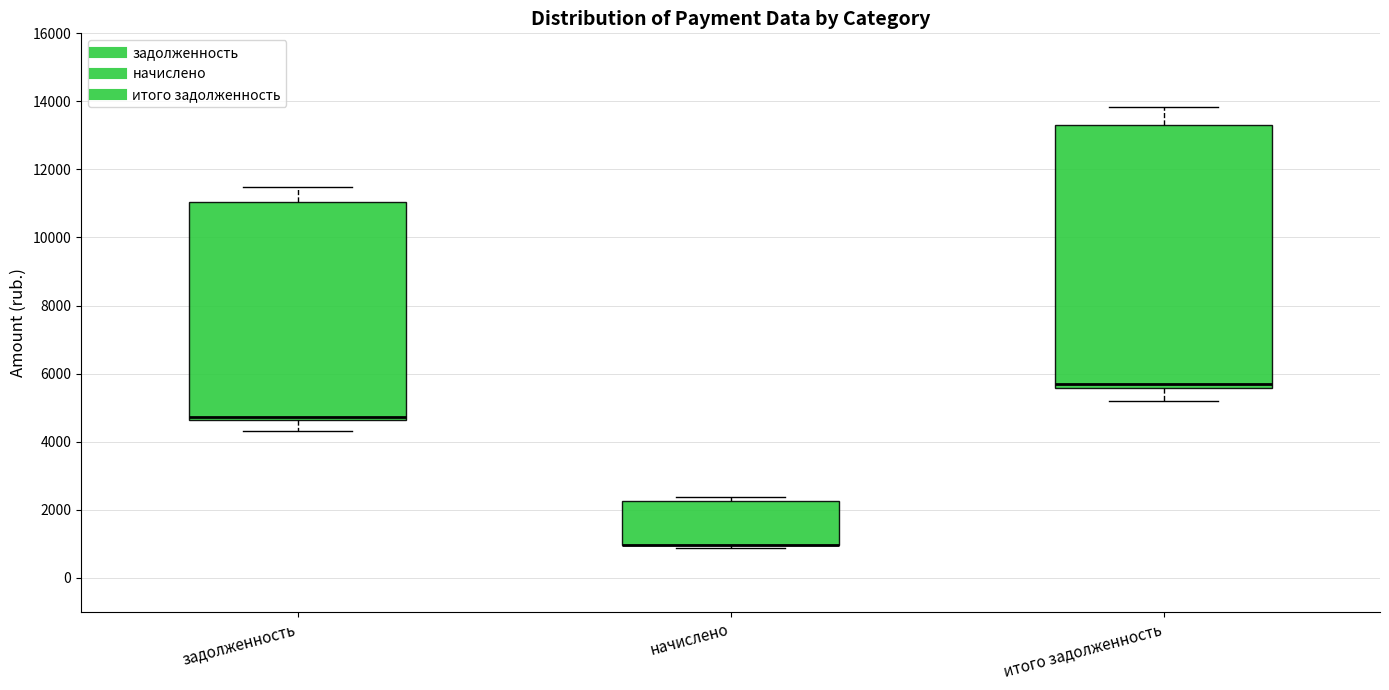

Where does the upper whisker of the box for итого задолженность end on the y-axis? The values are not printed on the chart, so give them approximately, as read against the axis.

13800